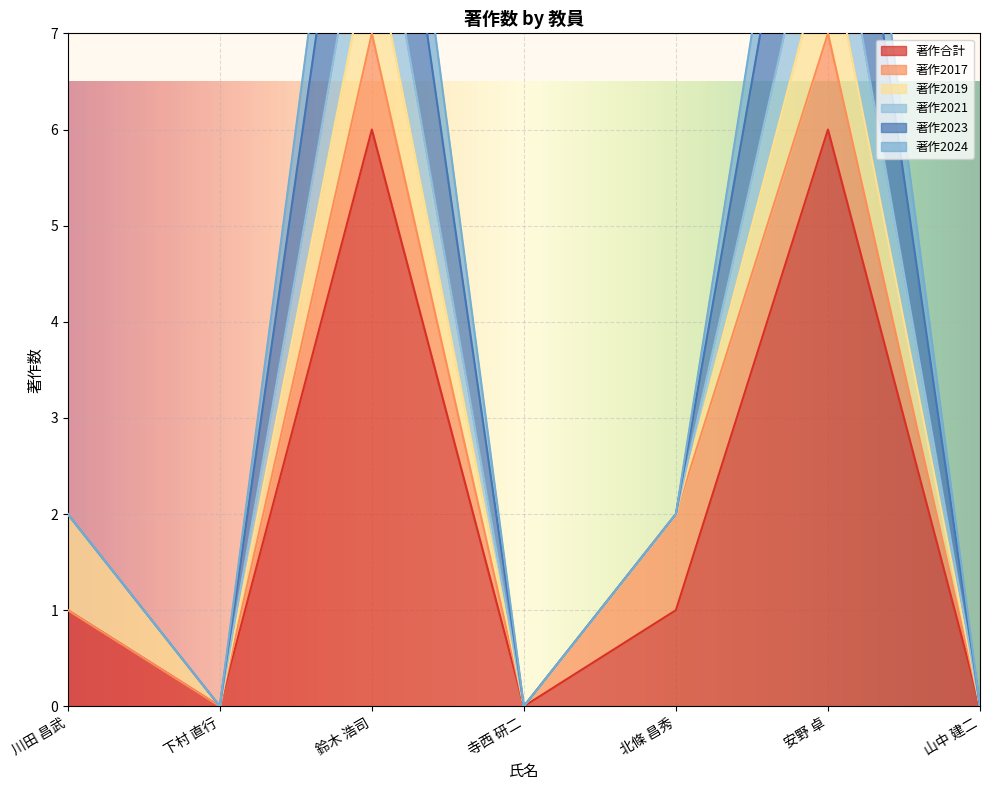

True or false: 著作合計 has a value of 4 at 下村 直行.

False